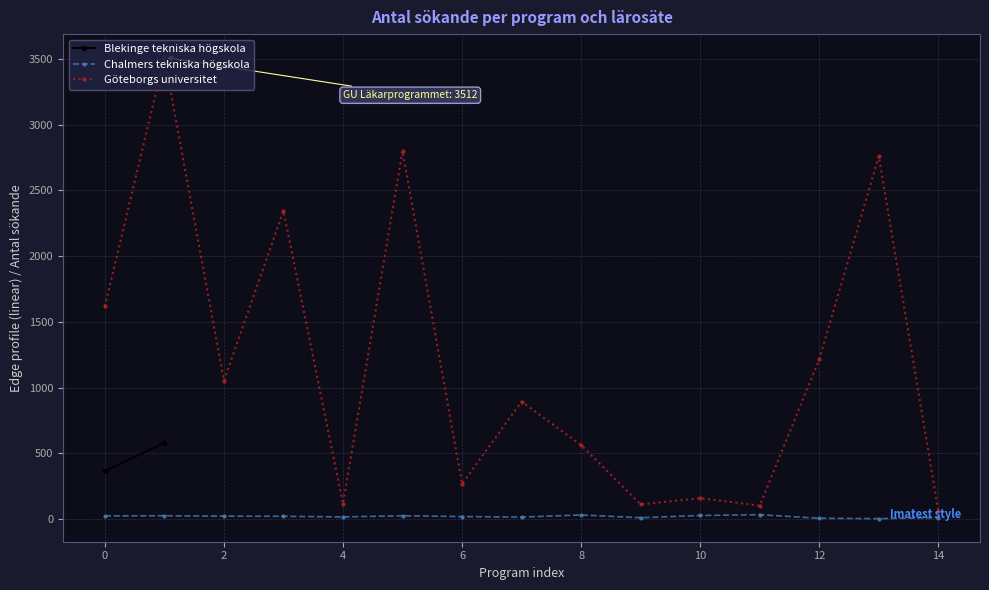

What is the difference between the second highest and second lowest values in the Chalmers tekniska högskola series?

25